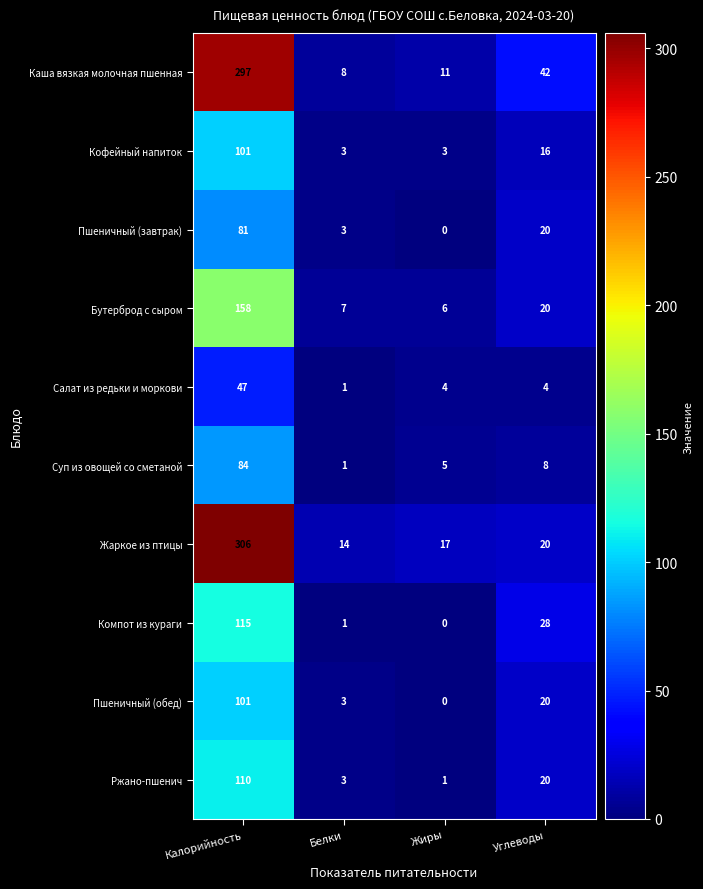

Which category has the lowest value across all series?

Жиры